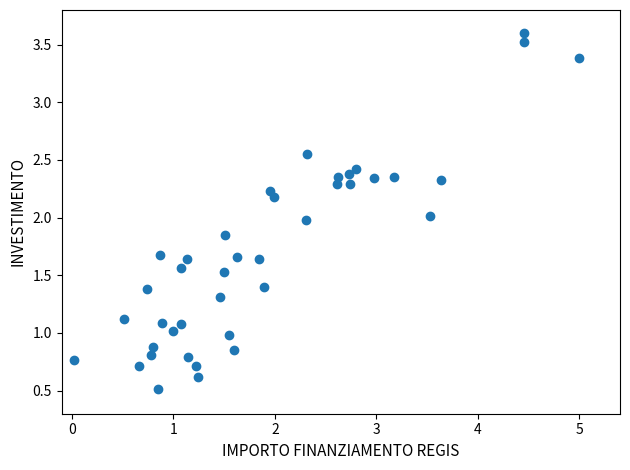

What is the range of Y values (max minus min)?

3.1